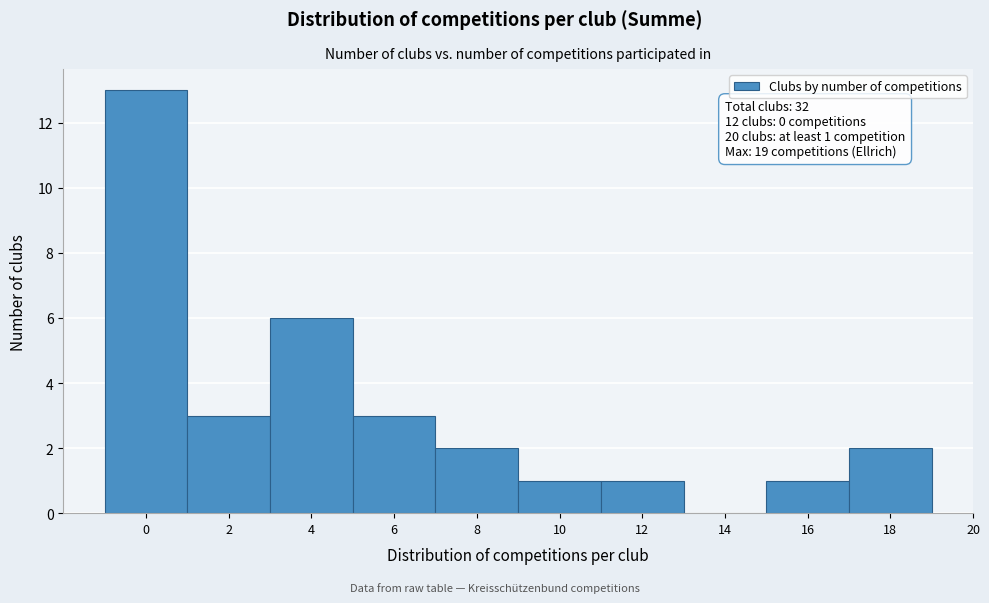

Which range on the x-axis has the tallest bar?

-1 to 1